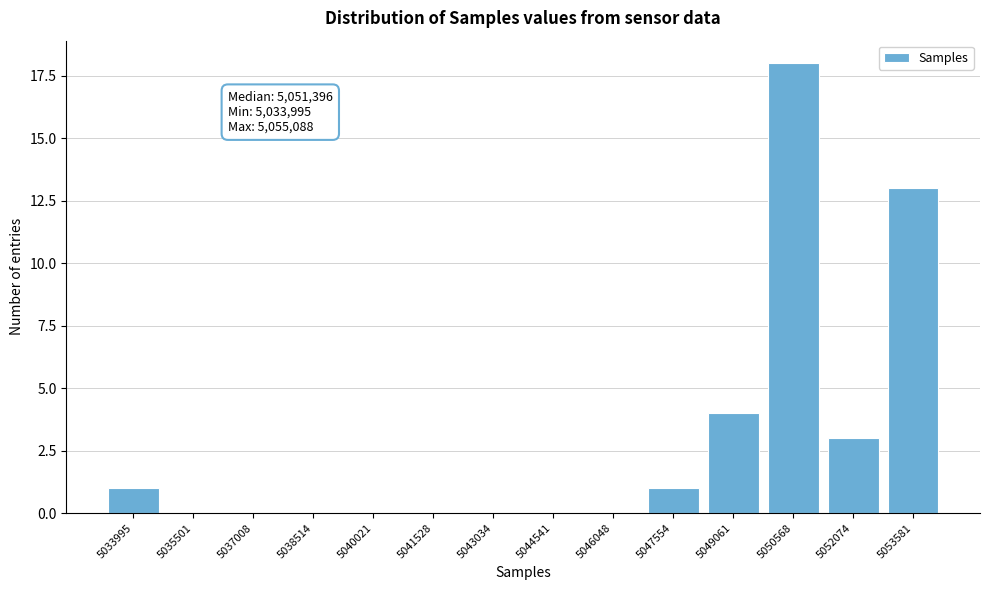

Reading right to left, extract all data points from this chart.

5053581=13	5052074=3	5050568=18	5049061=4	5047554=1	5046048=0	5044541=0	5043034=0	5041528=0	5040021=0	5038514=0	5037008=0	5035501=0	5033995=1